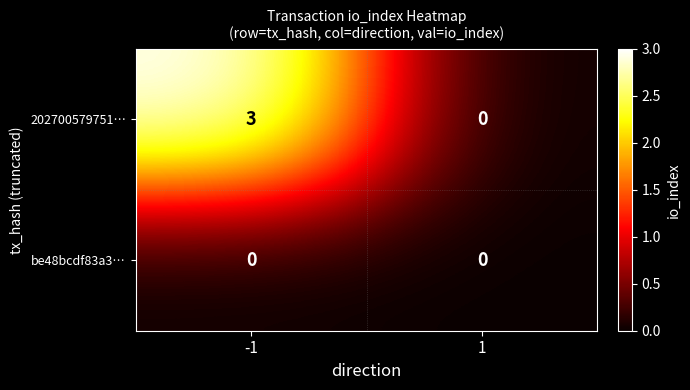

True or false: 202700579751… has a value of 1 at -1.

False